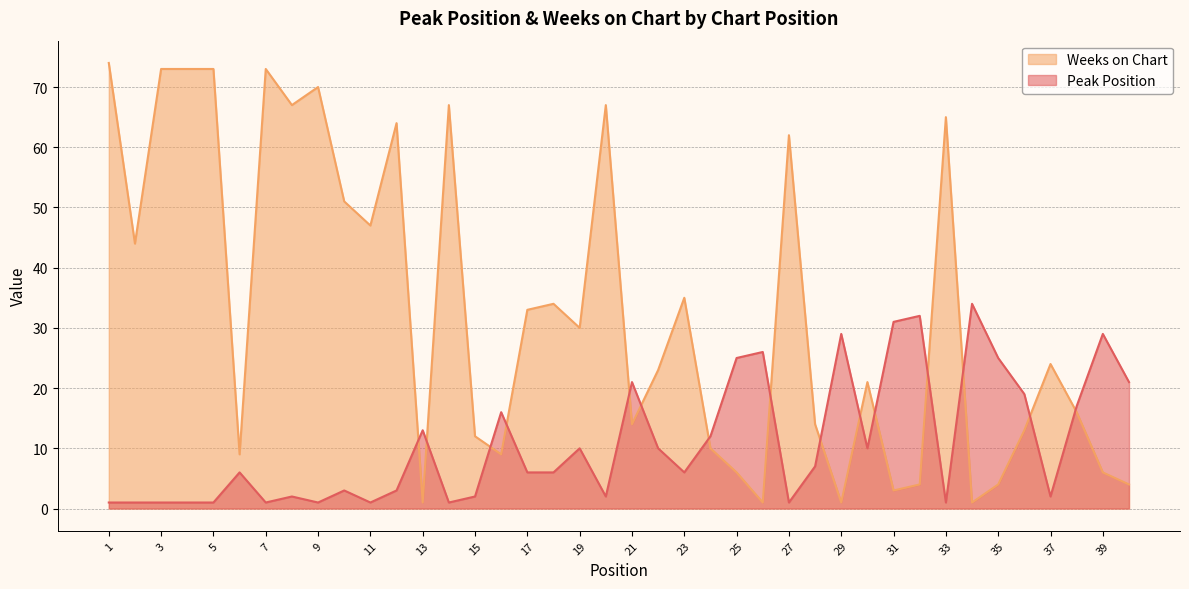

Reading left to right, list all the values displayed in this chart.

Peak Position: 1	1	1	1	1	6	1	2	1	3	1	3	13	1	2	16	6	6	10	2	21	10	6	12	25	26	1	7	29	10	31	32	1	34	25	19	2	17	29	21
Weeks on Chart: 74	44	73	73	73	9	73	67	70	51	47	64	1	67	12	9	33	34	30	67	14	23	35	10	6	1	62	14	1	21	3	4	65	1	4	13	24	16	6	4